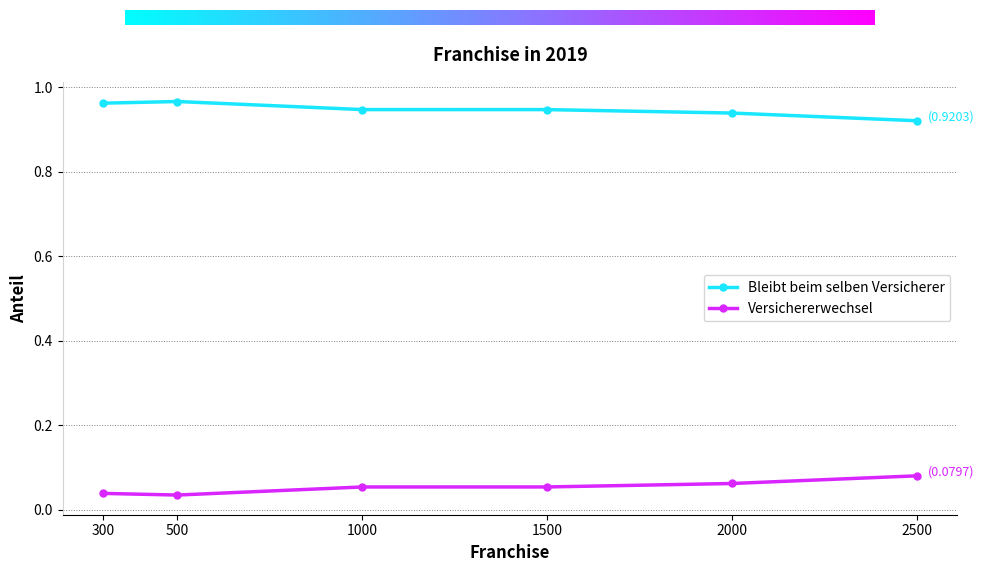

What is the spread (max minus min) of values at 2500?

0.8